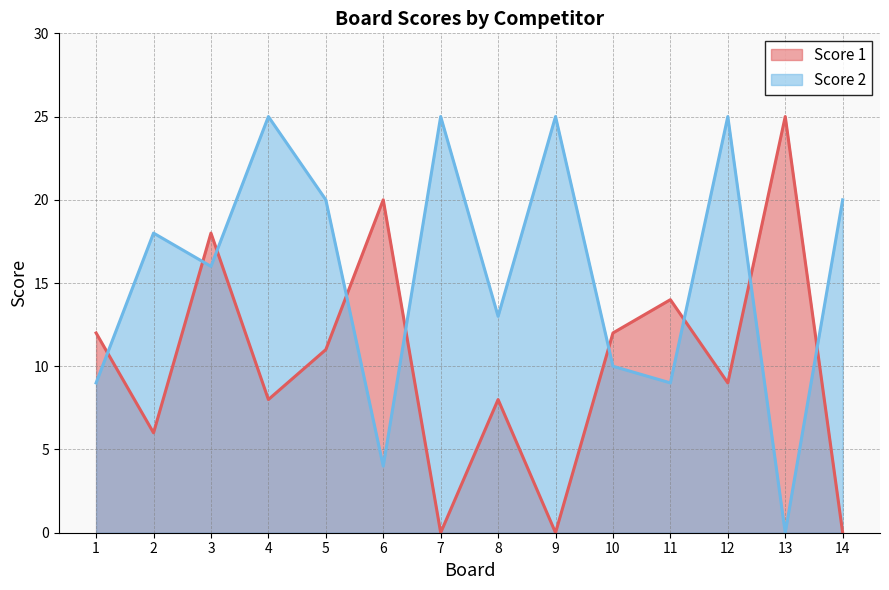

The Score 2 series shows 0 at 13. True or false?

True